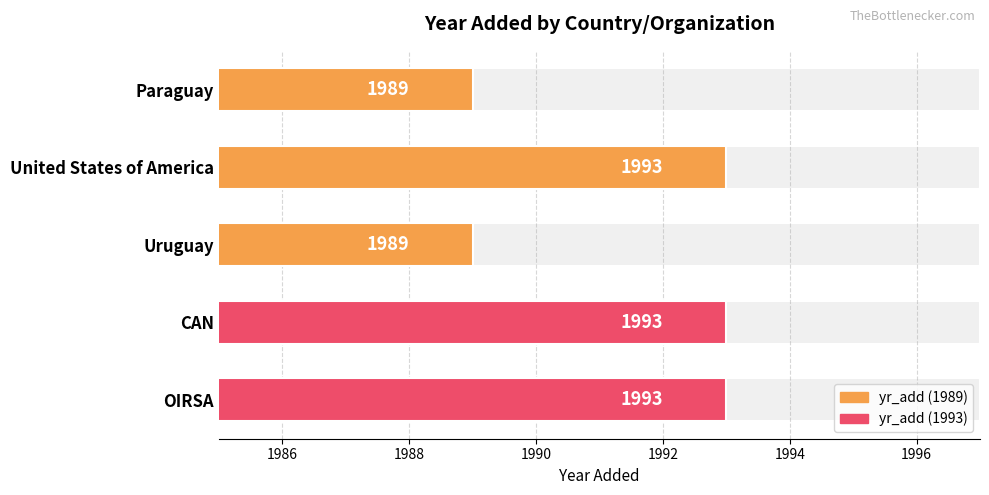

Between CAN and OIRSA, which is larger?

CAN